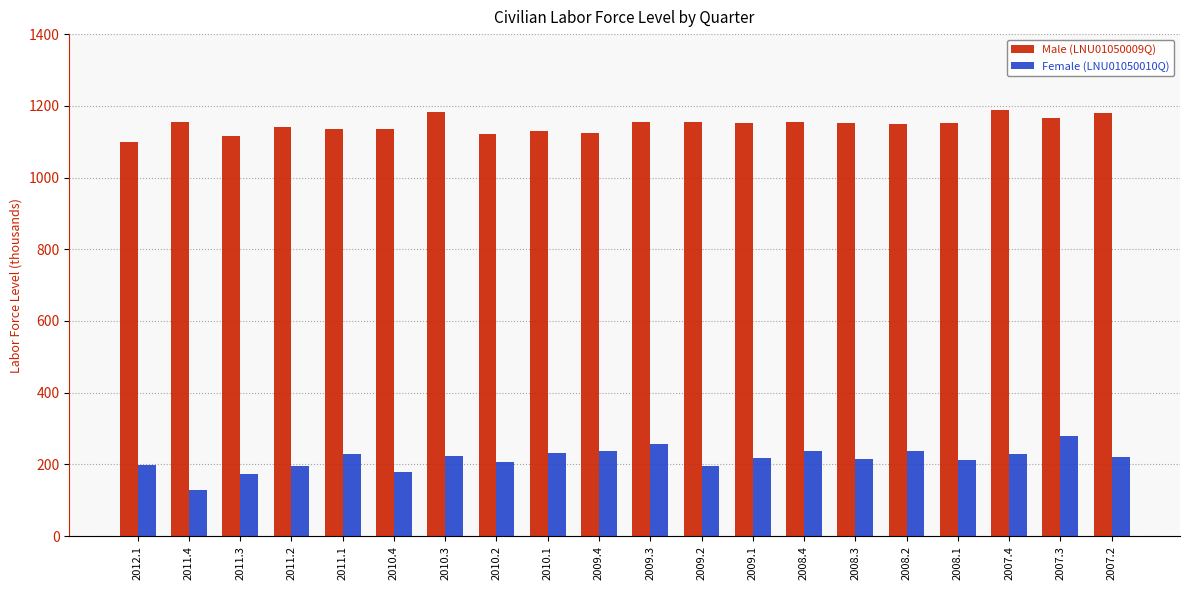

Which series has the largest total across all categories?

Male (LNU01050009Q)